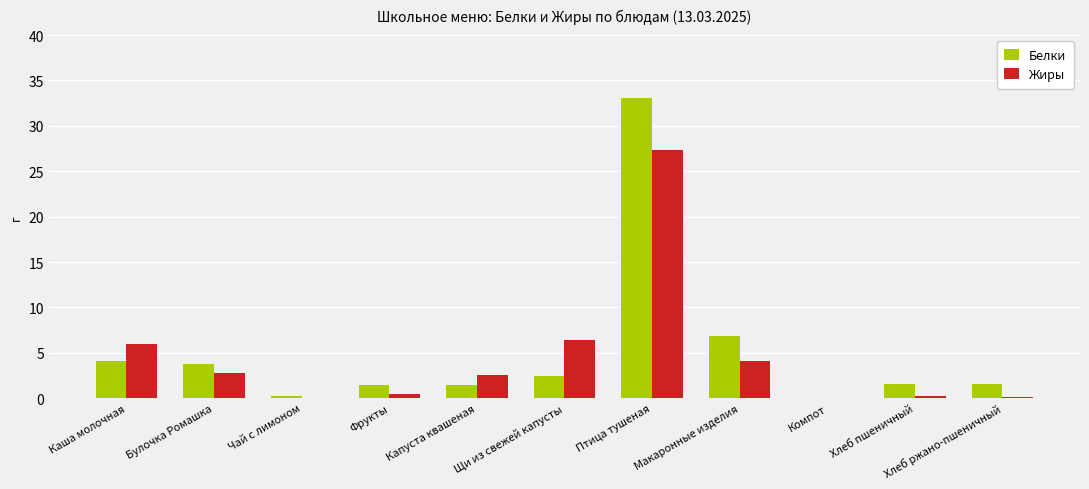

Is it true that Жиры equals 6.4 at Щи из свежей капусты?

True